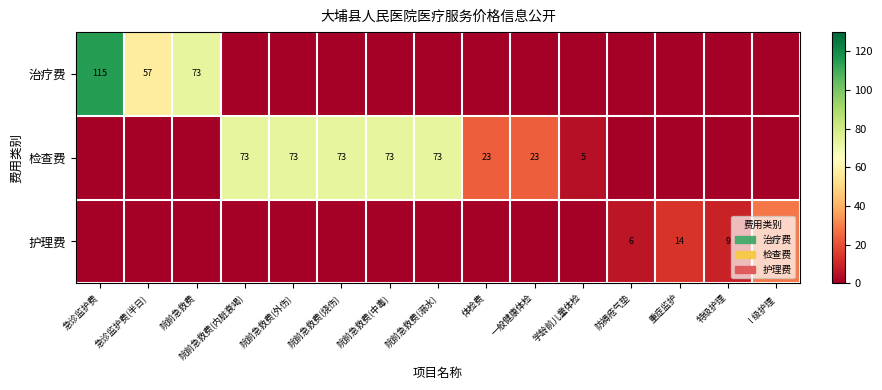

The 检查费 series shows 129 at 院前急救费(溺水). True or false?

False